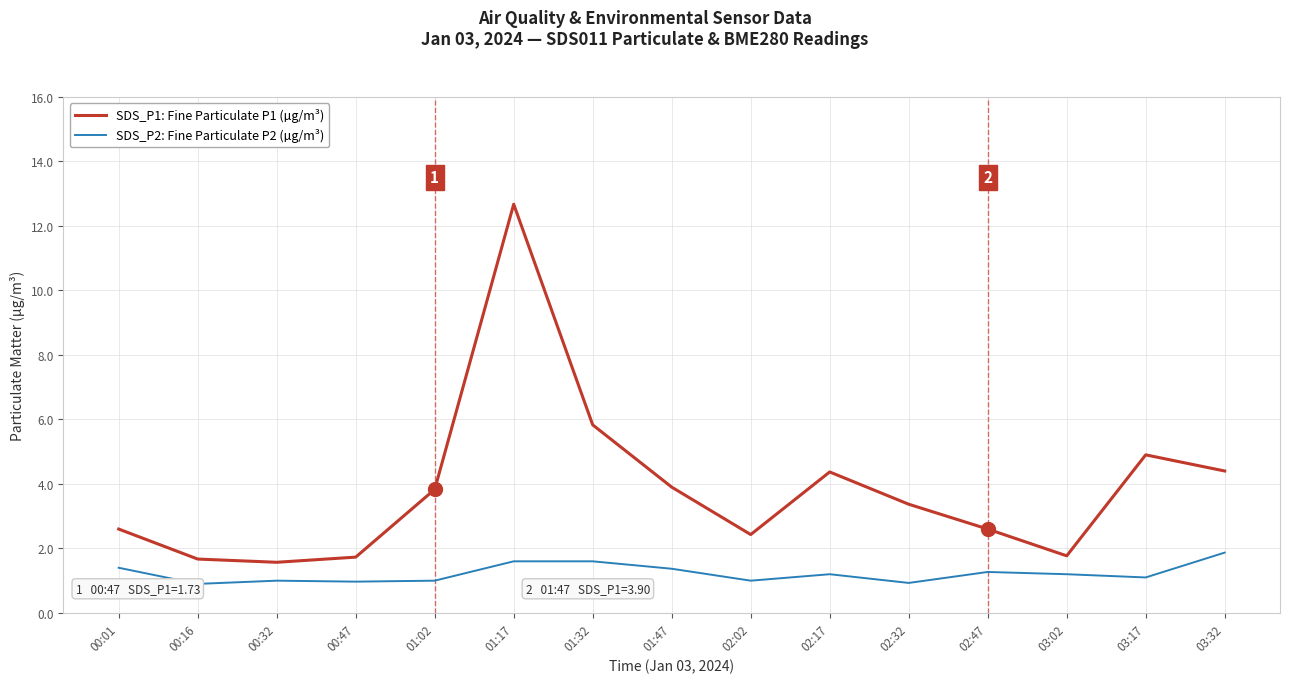

What is the label of the 10th point from the right?

01:17